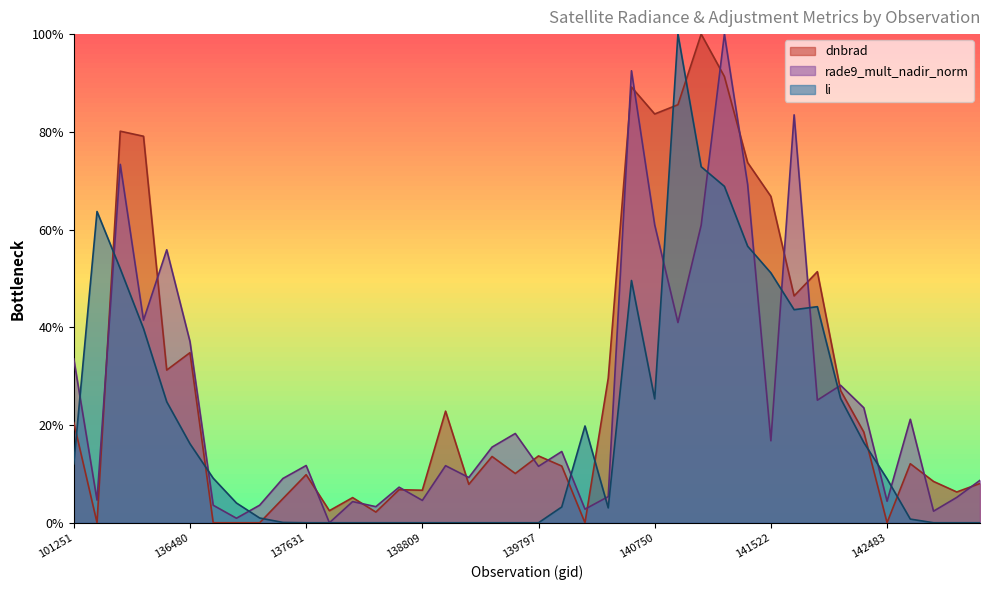

Between 137251 and 141713, which series saw the biggest shift?

dnbrad